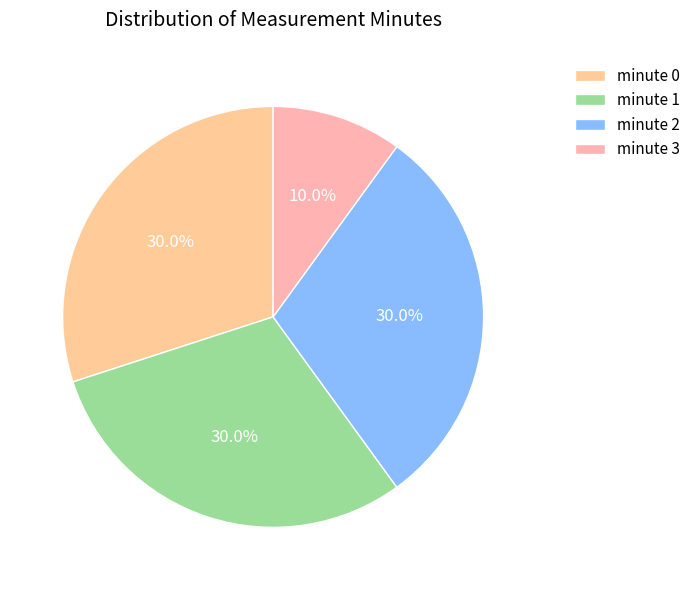

Which slice is the smallest?

minute 3